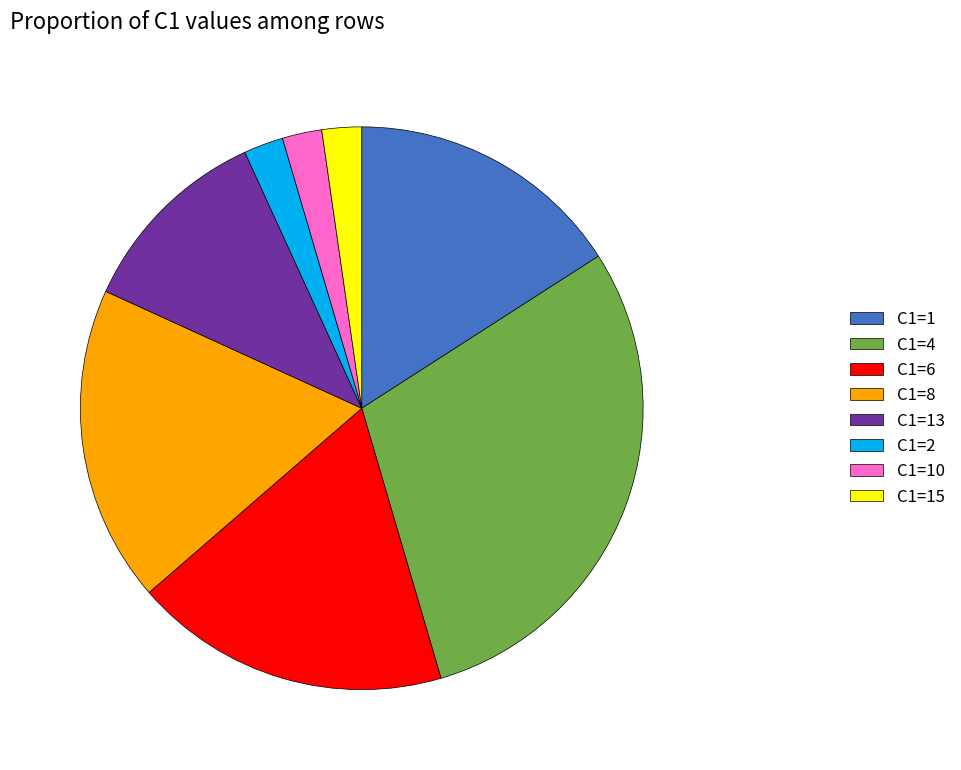

Which slice is the largest?

C1=4